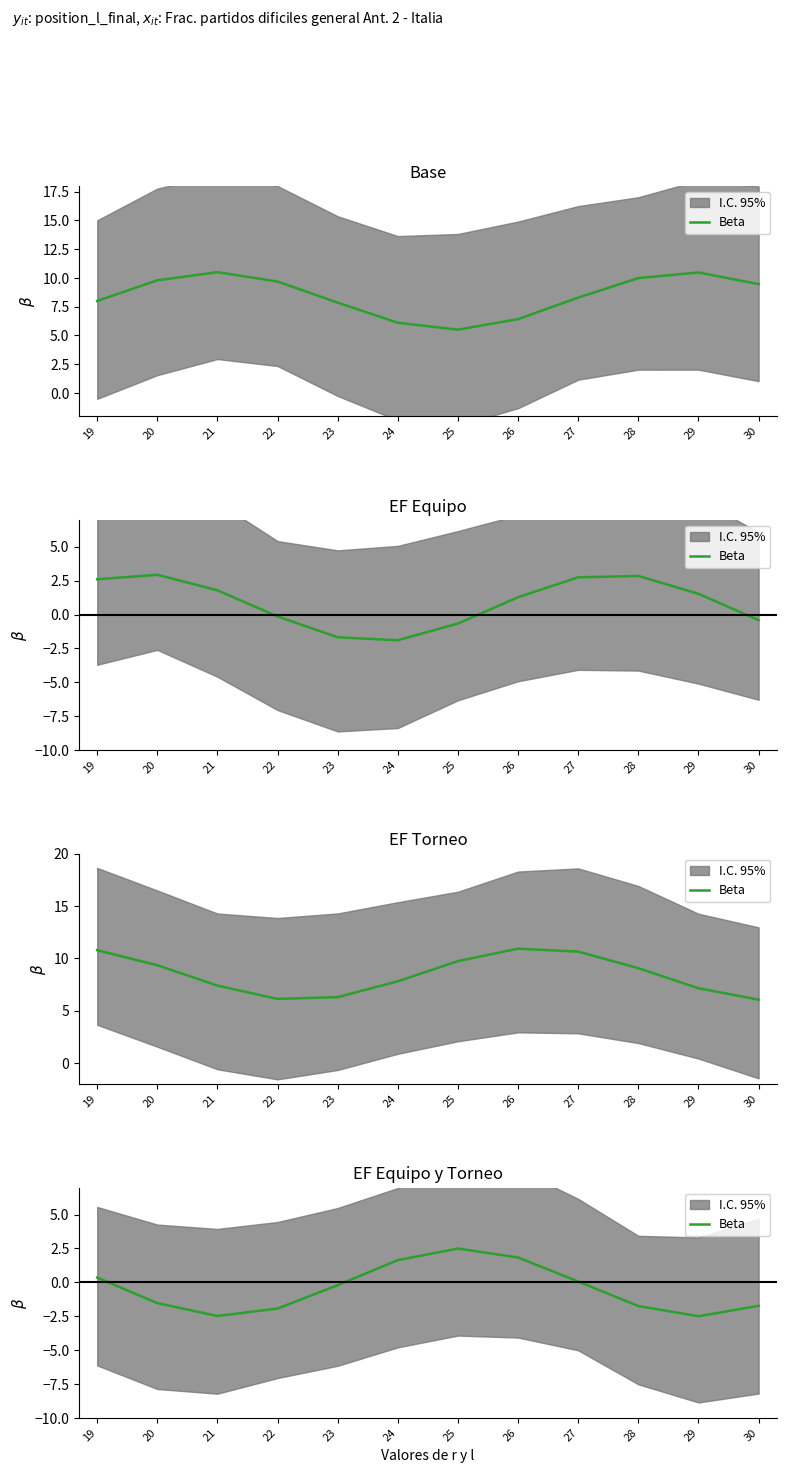

Between 27 and 26, which is larger?

26